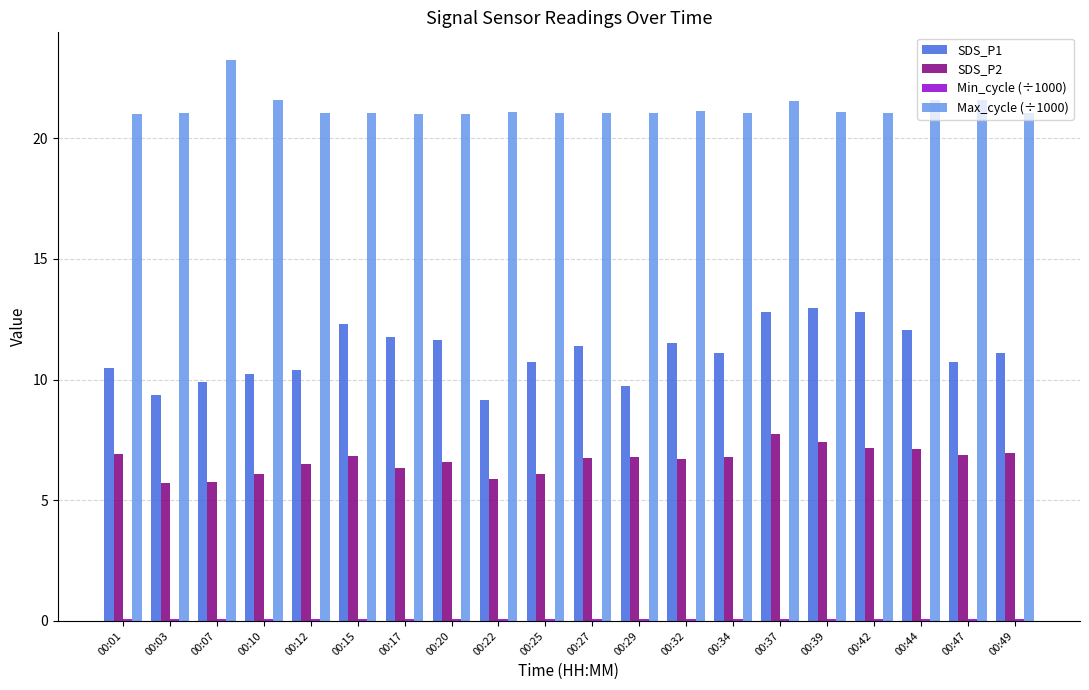

Are the bars grouped side by side (vs. stacked)?

Yes